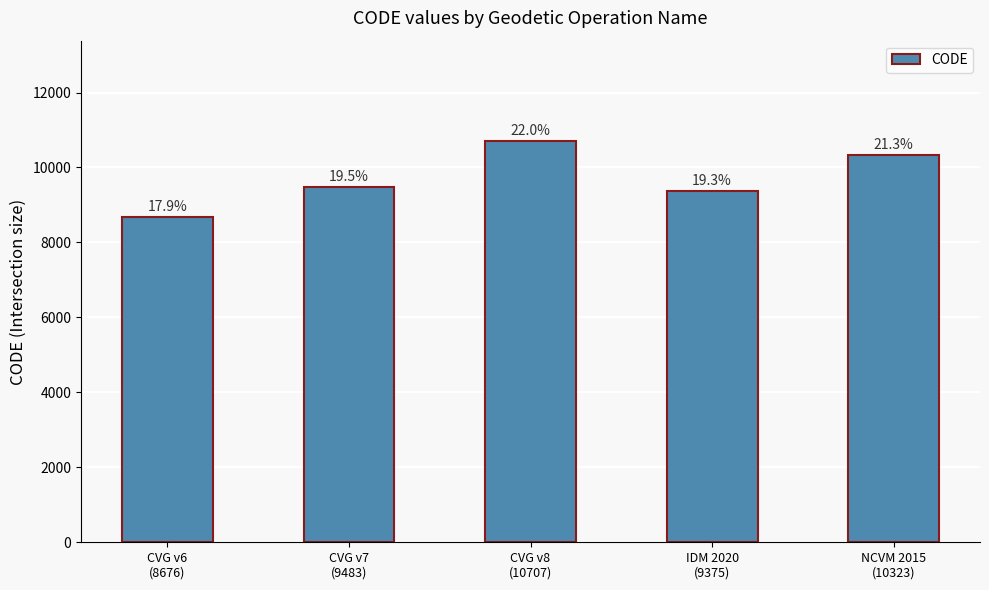

What is the greatest value displayed?

10707